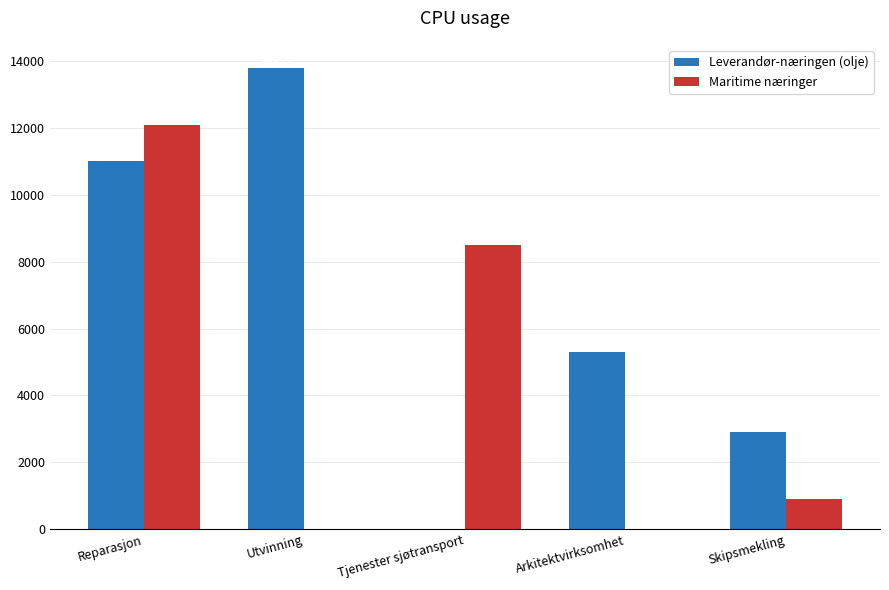

At which label does Maritime næringer first exceed 900?

Reparasjon